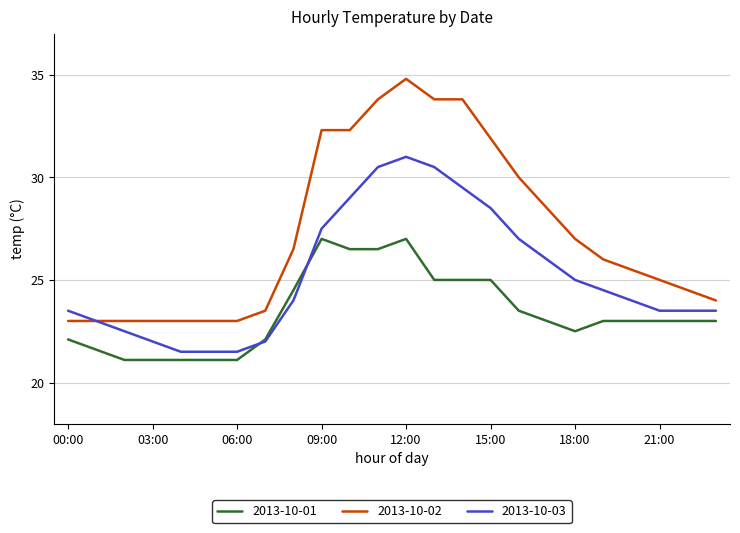

List the series in order of their overall mean, highest first.

2013-10-02, 2013-10-03, 2013-10-01